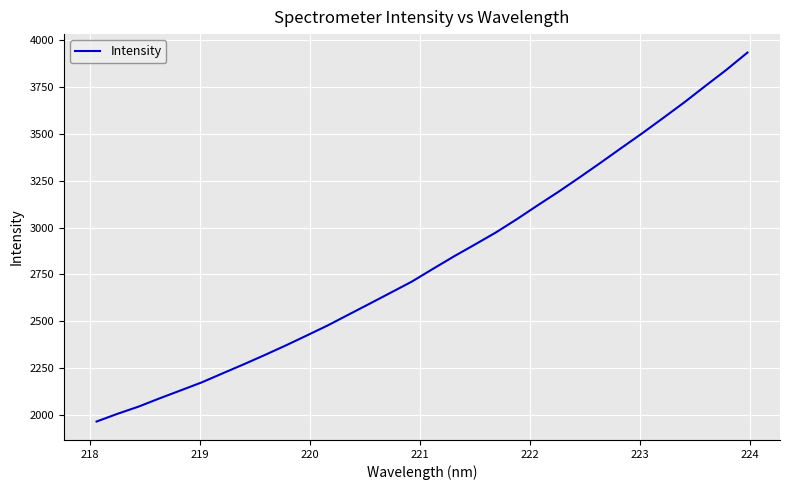

Reading right to left, transcribe all the data shown in this chart.

3934.0	3842.3	3756.3	3669.2	3586.3	3504.6	3425.7	3346.0	3267.9	3191.5	3118.6	3044.1	2973.1	2908.7	2845.3	2778.7	2711.1	2652.2	2593.7	2535.6	2477.4	2423.6	2370.3	2319.3	2269.7	2221.7	2173.3	2130.5	2088.3	2044.2	2005.8	1964.5